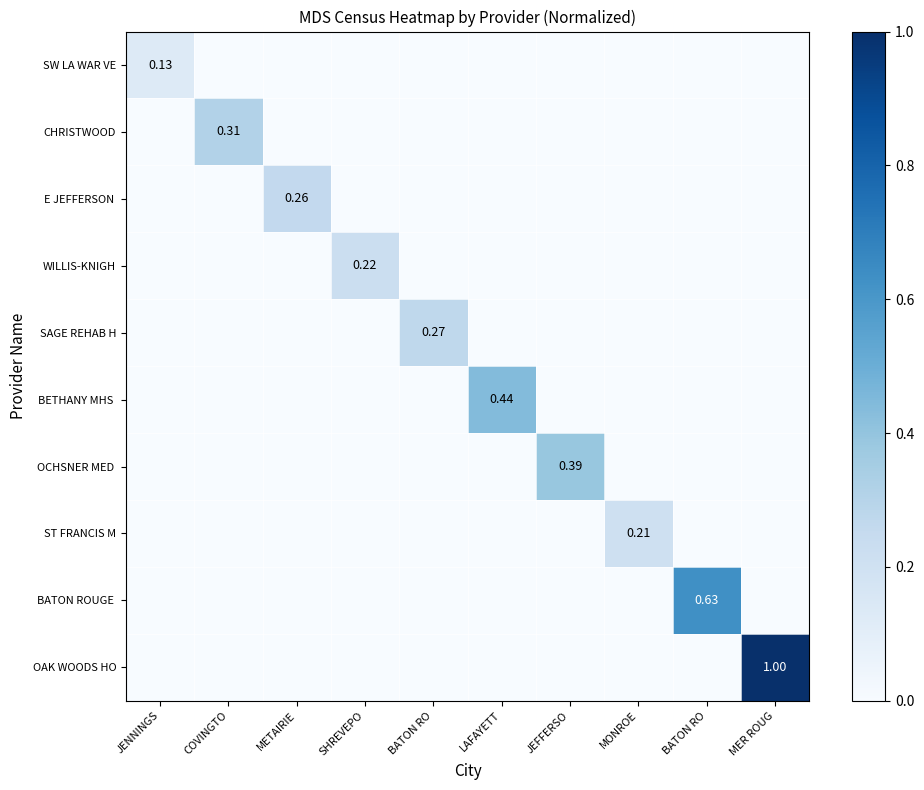

How many distinct data groups are displayed?

10